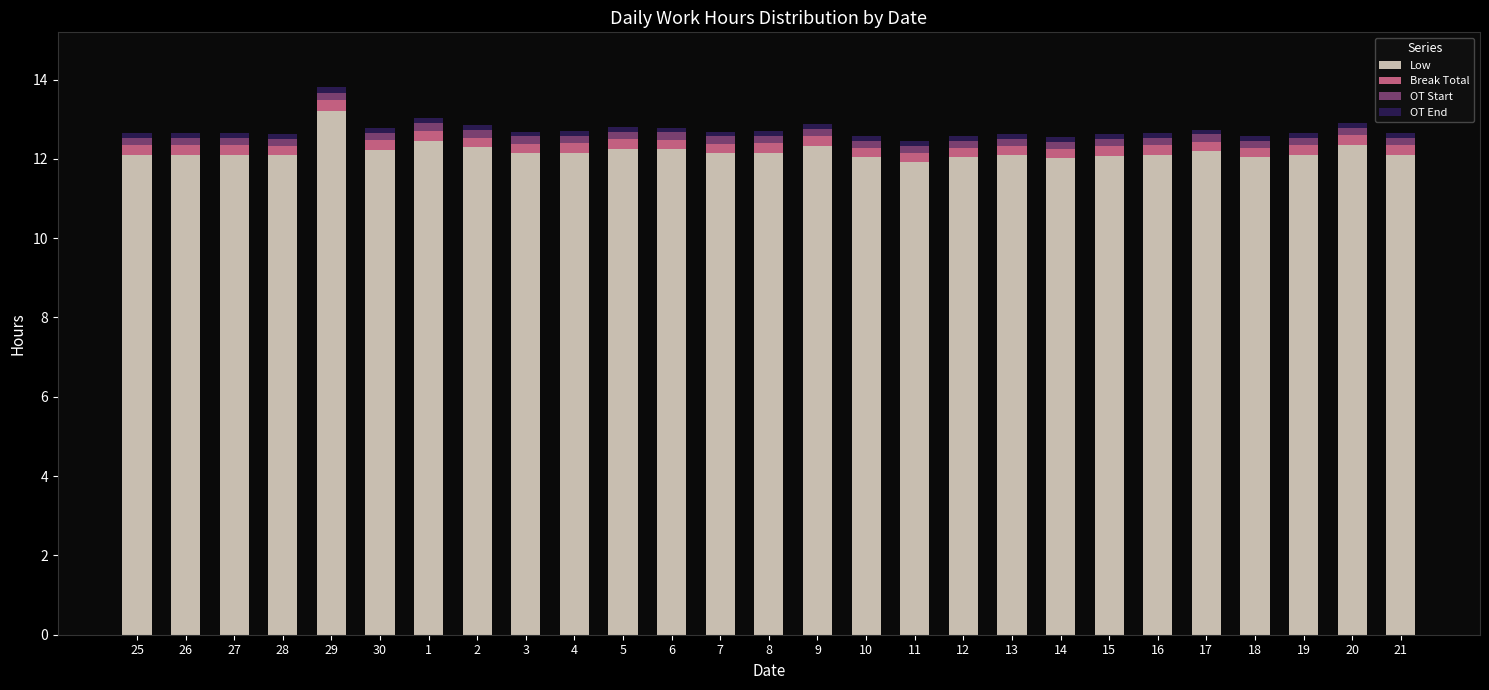

What is the difference between the maximum and minimum values in the Low series?

1.3